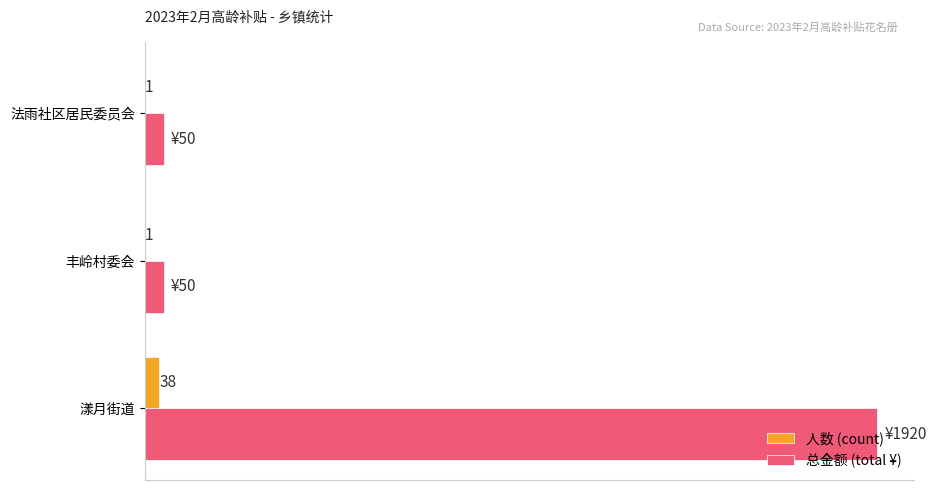

At which label does 总金额 (total ¥) reach its peak?

漾月街道